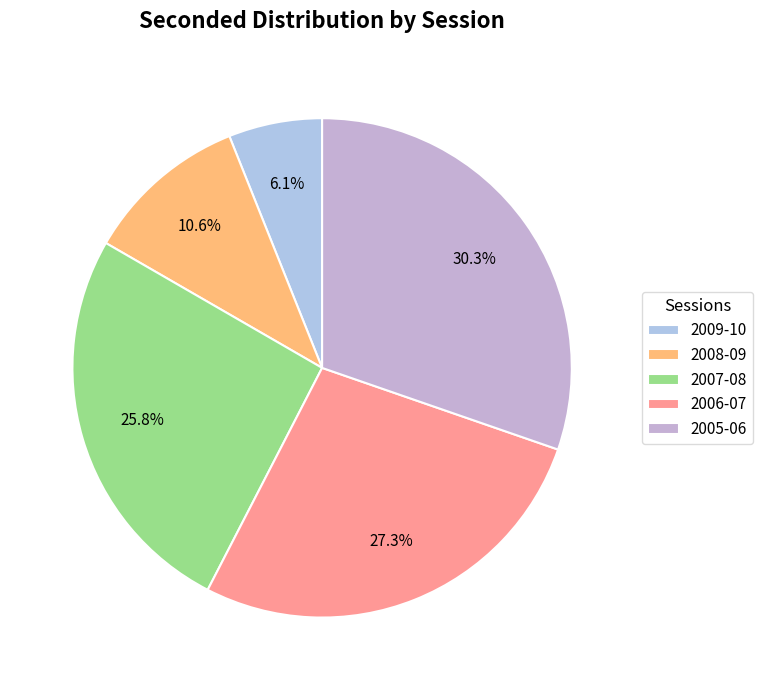

Is it true that 2009-10 is 18% of the pie?

False